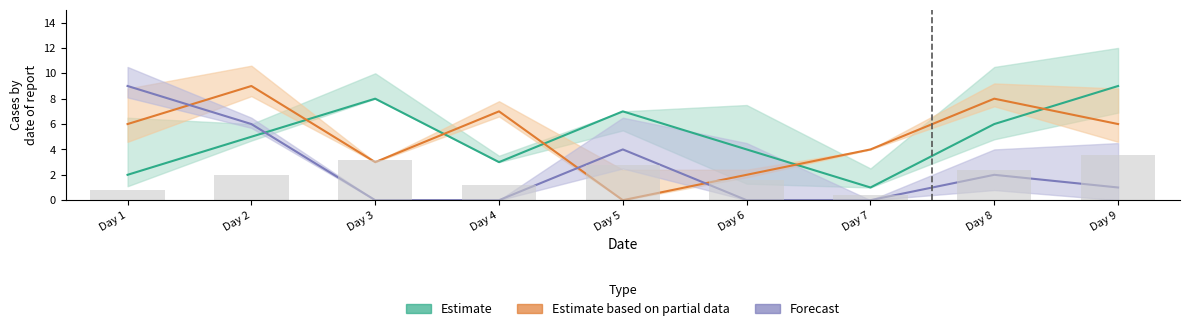

At how many categories does at least one series exceed 2?

9